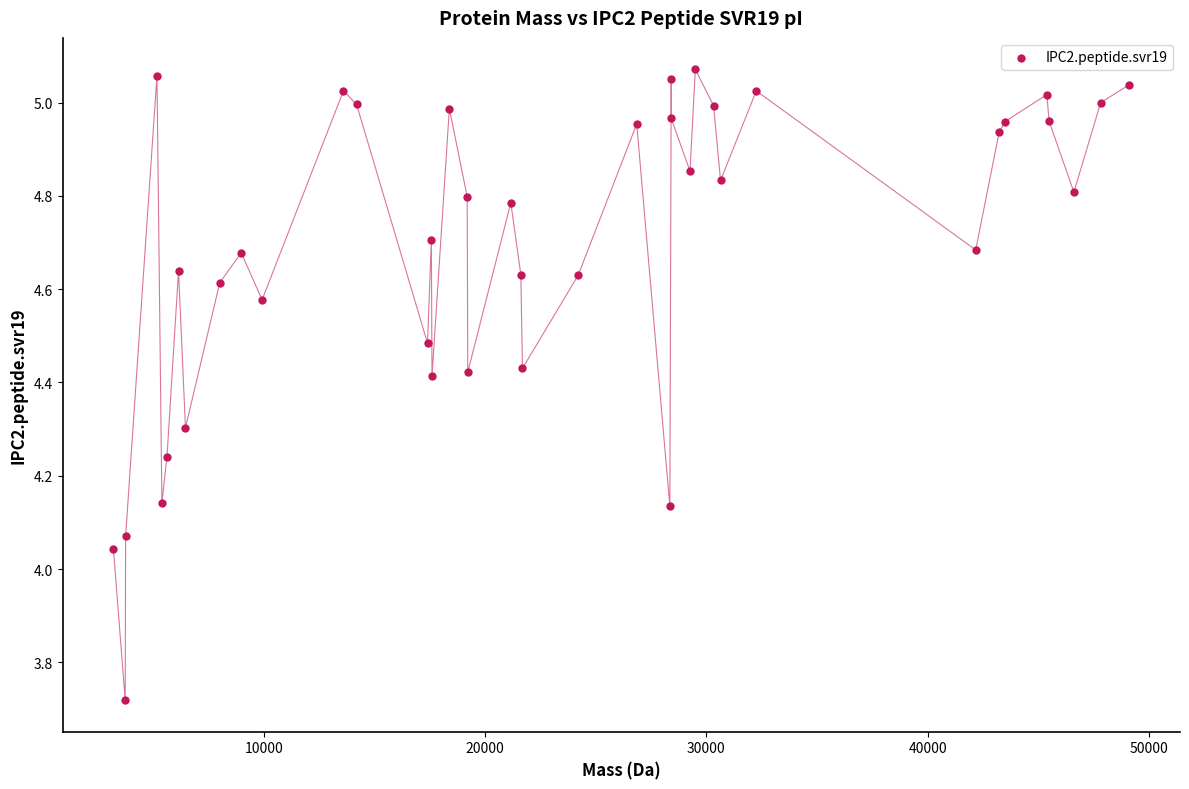

What is the range of Y values (max minus min)?

1.4